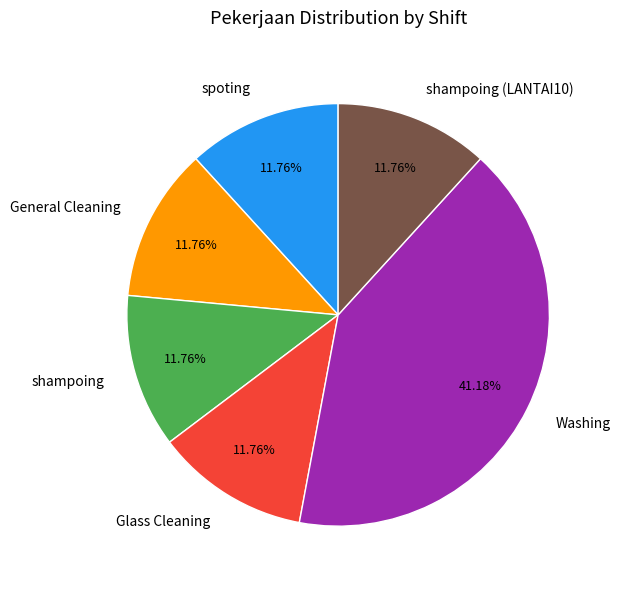

What is the ratio of the value at spoting to the value at General Cleaning?

1.0